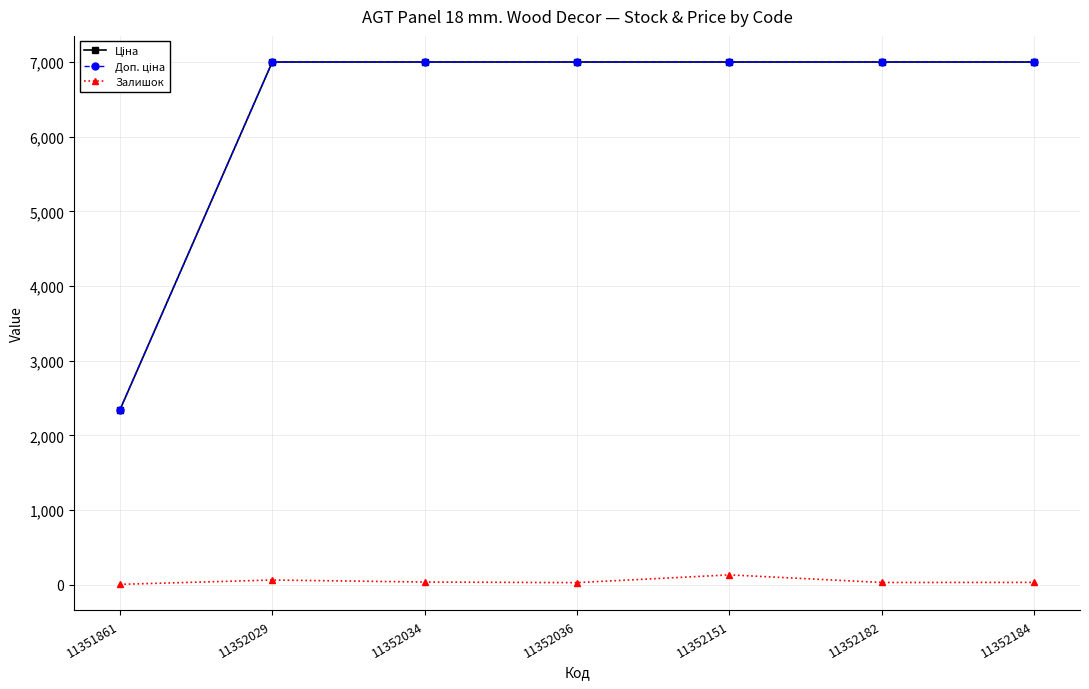

What is the greatest value displayed?

7002.7